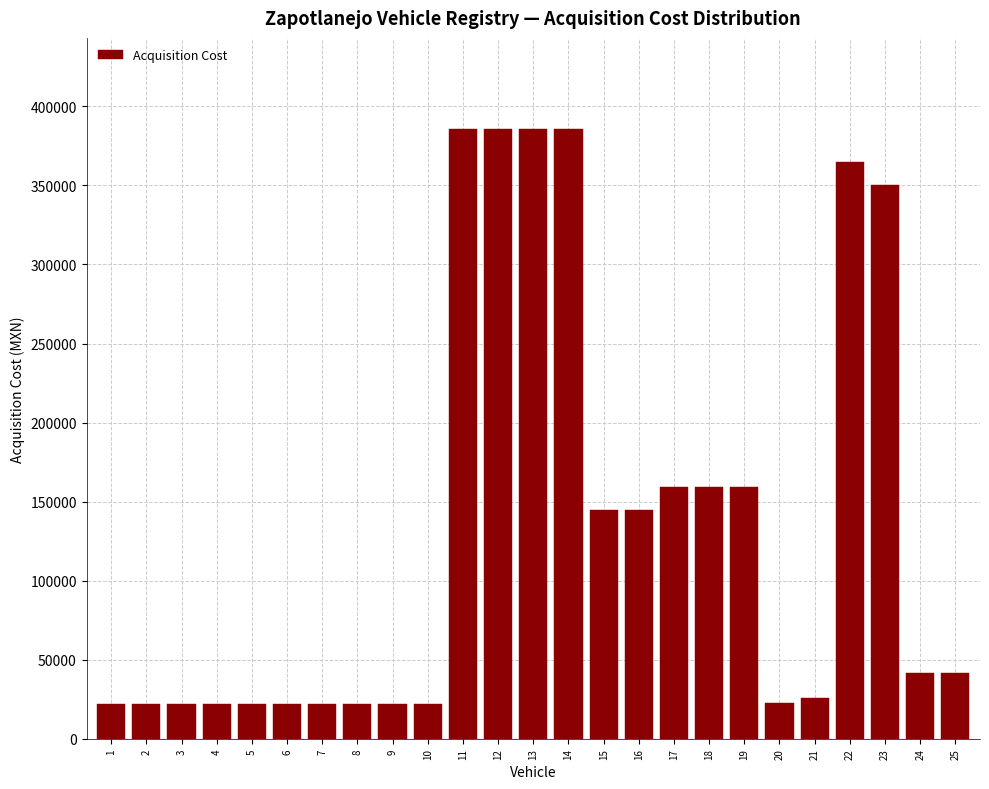

Between 15 and 1, which is larger?

15